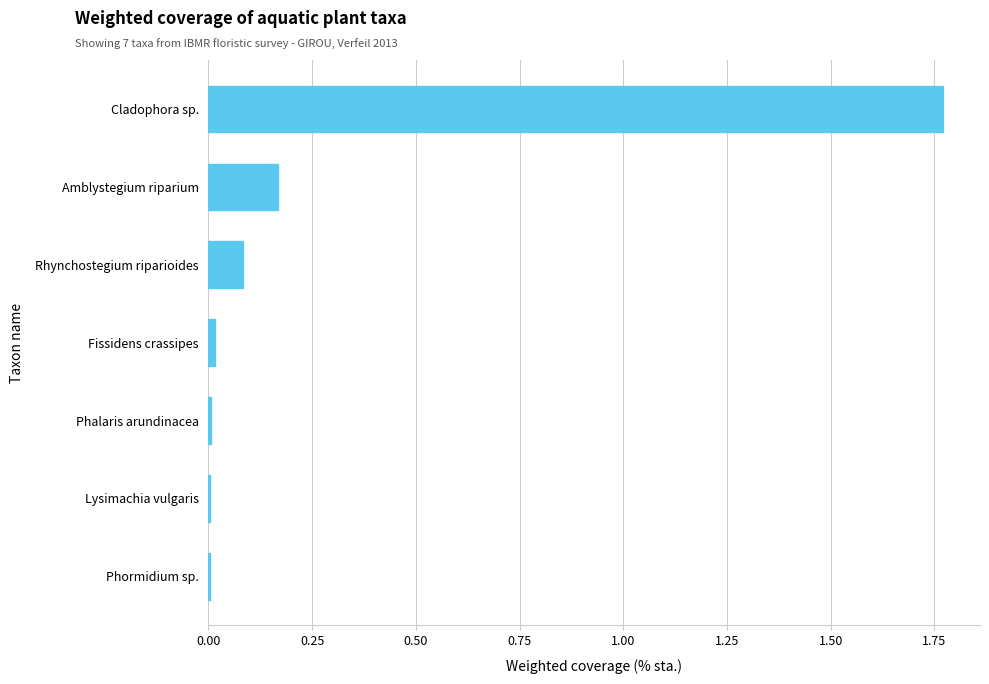

The value at Rhynchostegium riparioides is 0.1. True or false?

True